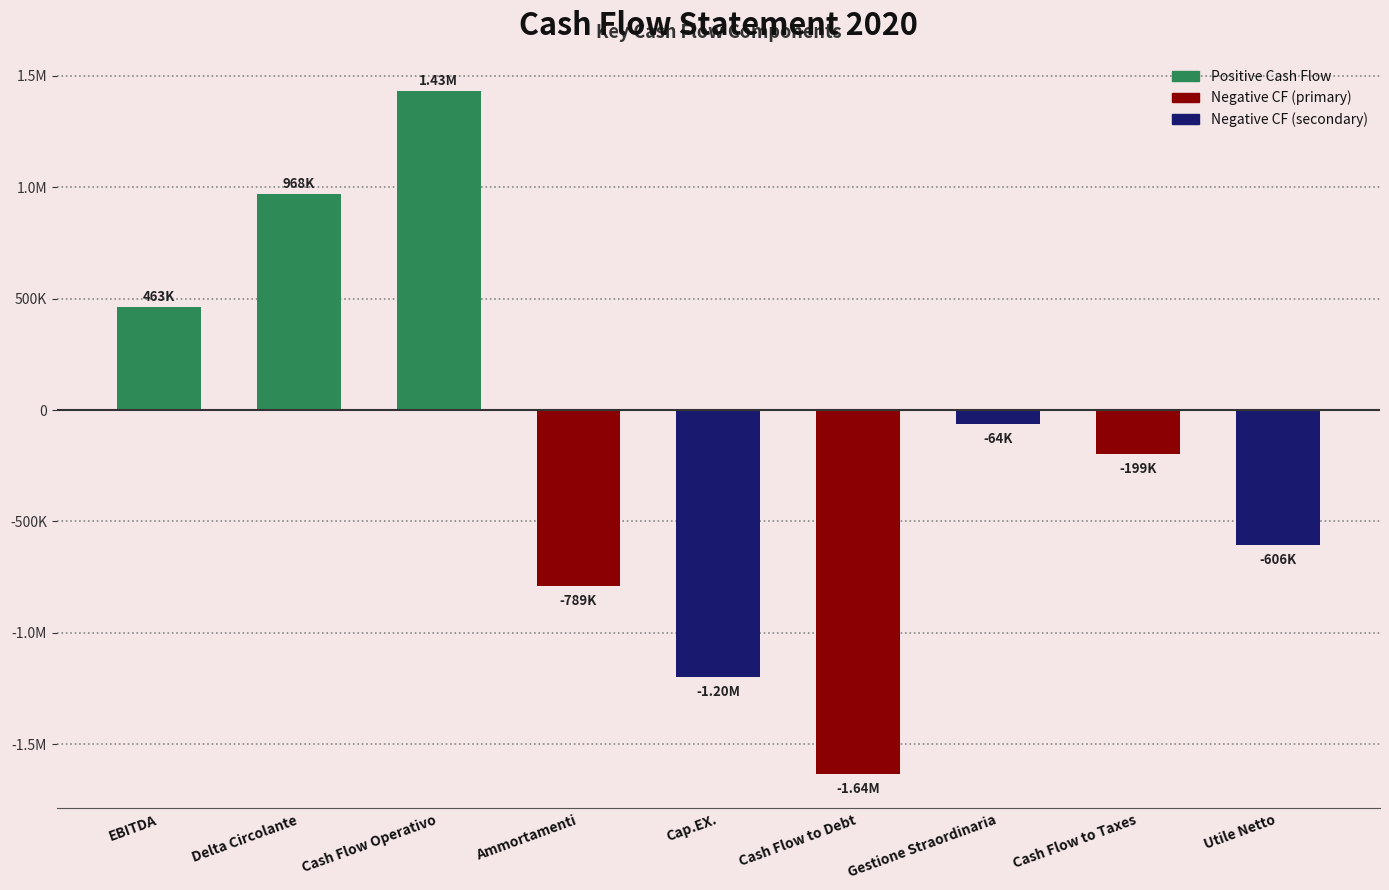

What is the approximate value at EBITDA?

462885.8